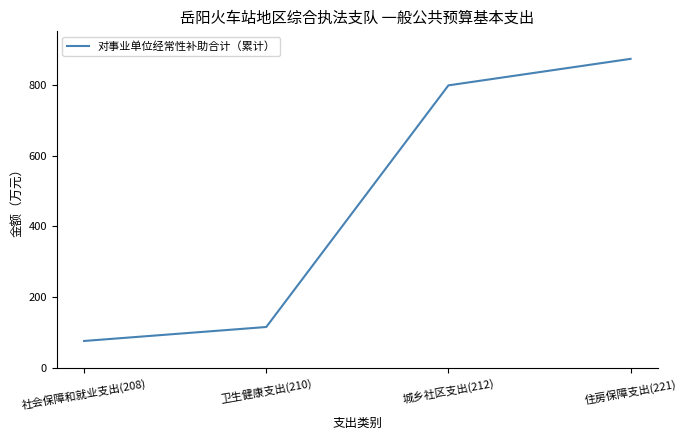

The value at 住房保障支出(221) is 872.4. True or false?

True